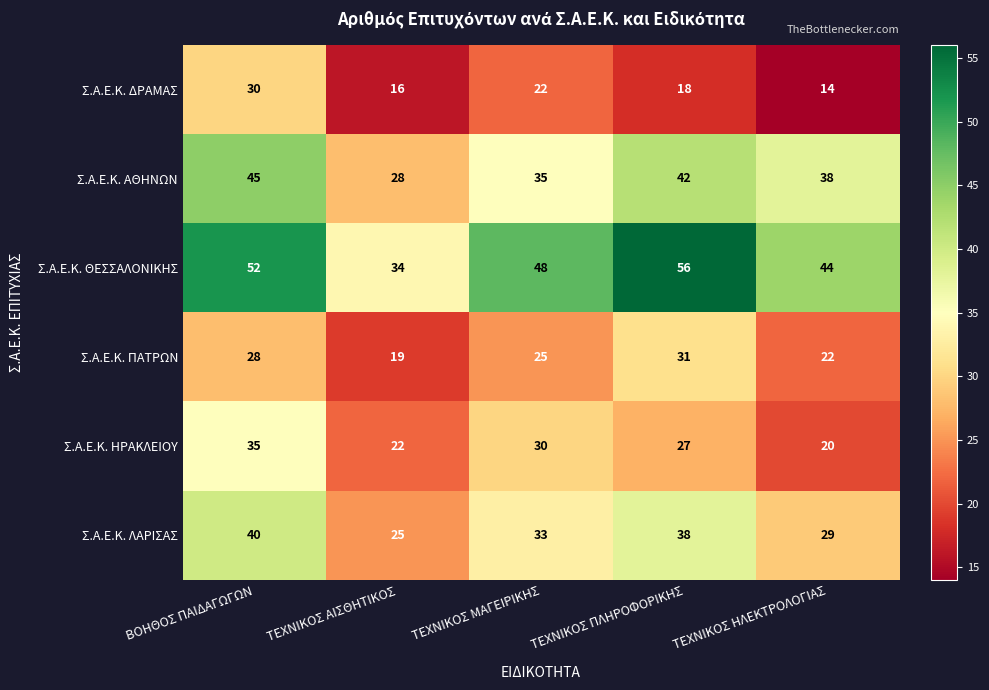

What is the greatest value displayed?

56